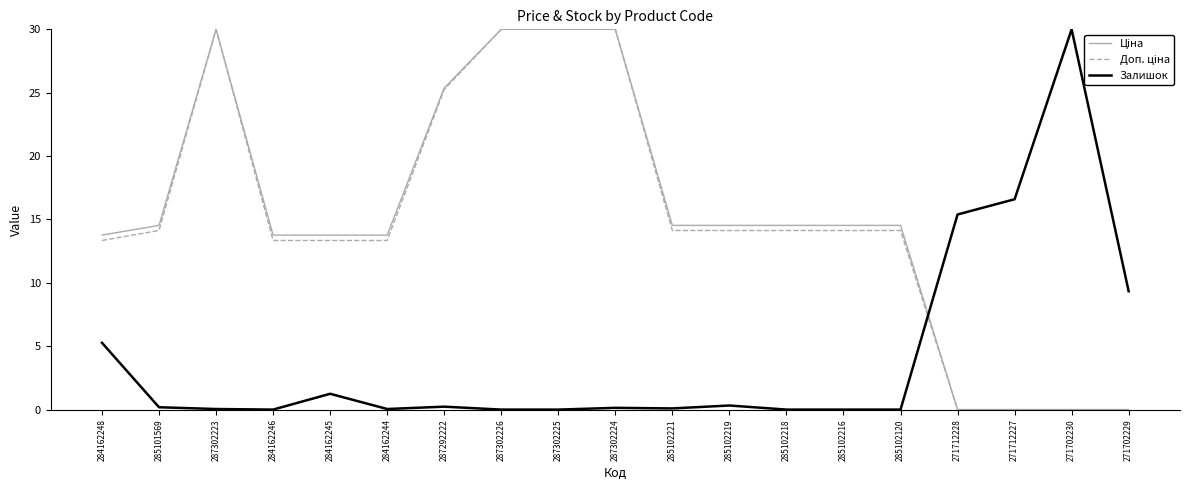

The Залишок series shows 0.0 at 287302223. True or false?

True